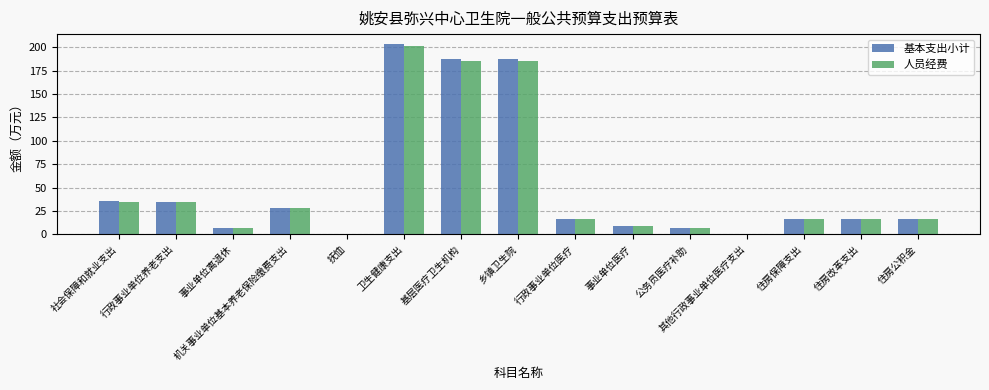

Which category has the highest value in the 基本支出小计 series?

卫生健康支出